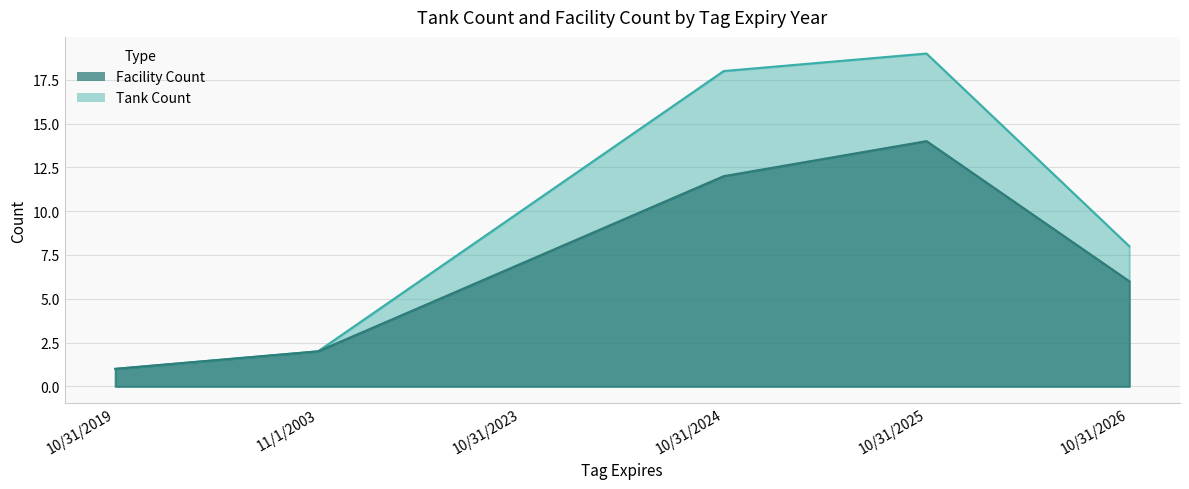

True or false: Tank Count and Facility Count intersect in this chart.

False